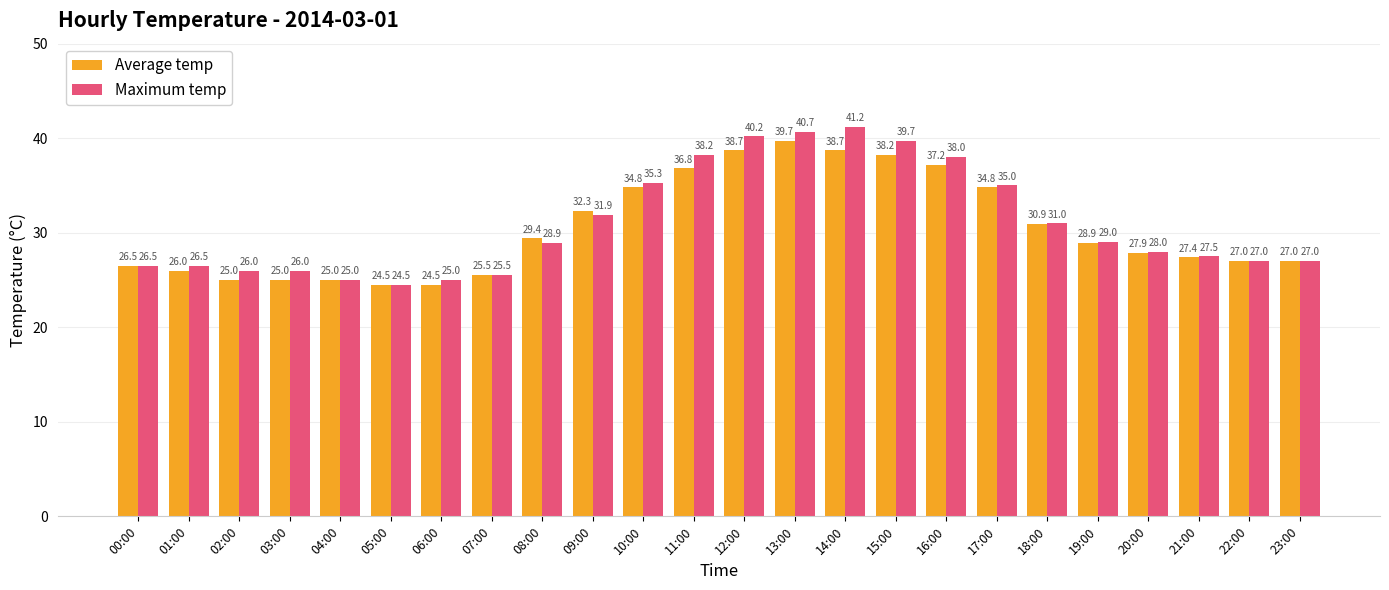

What is the highest value of the Average temp series?

39.7